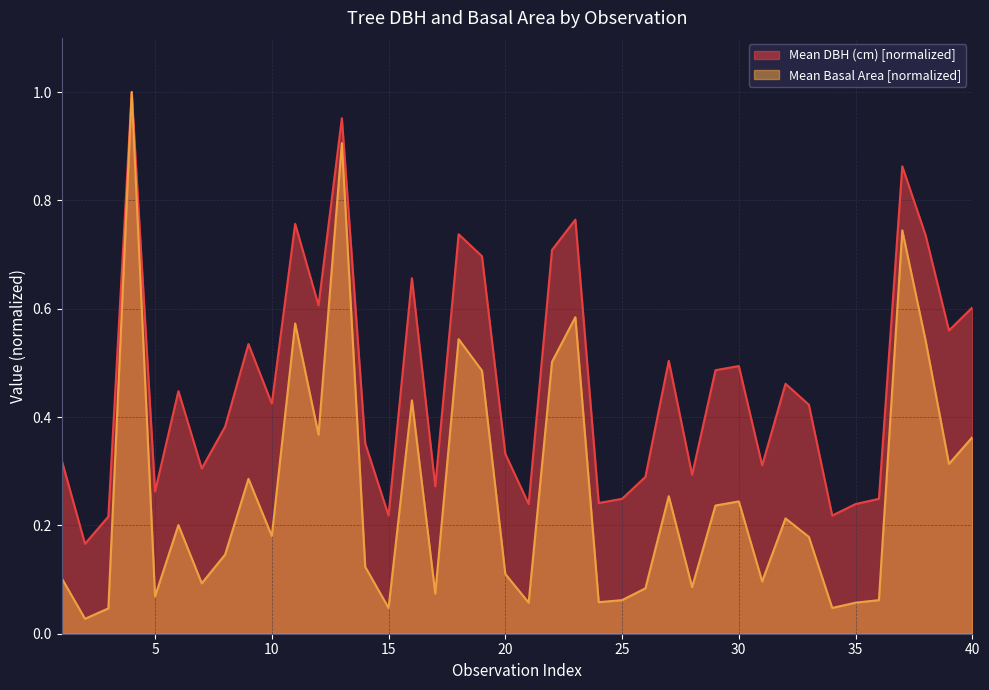

Between 5 and 11, which is larger?

11